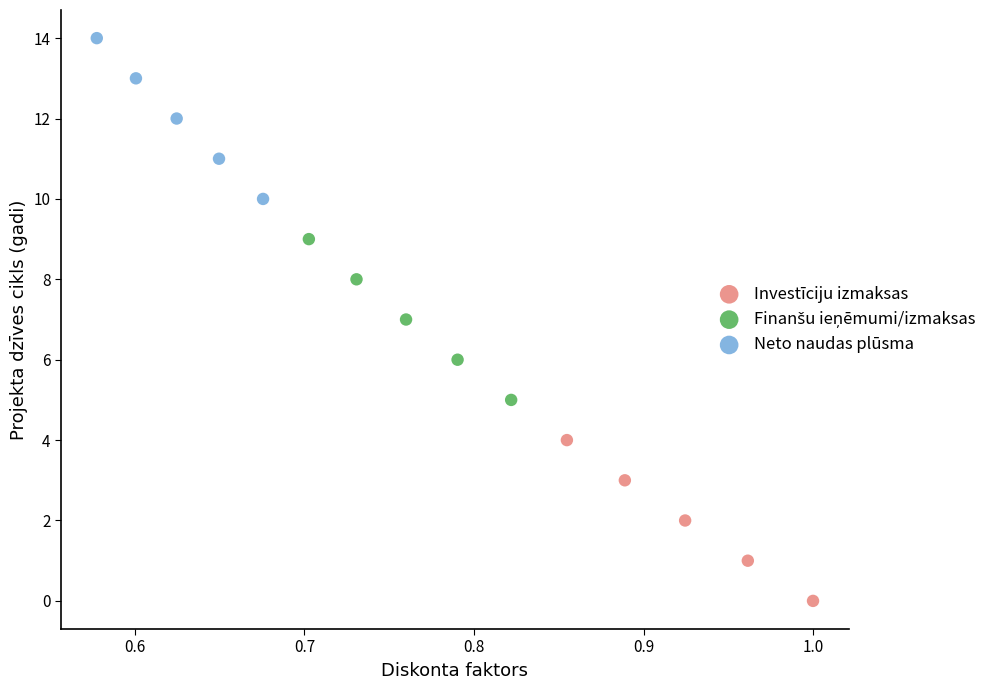

Which series reaches the minimum Y coordinate?

Investīciju izmaksas